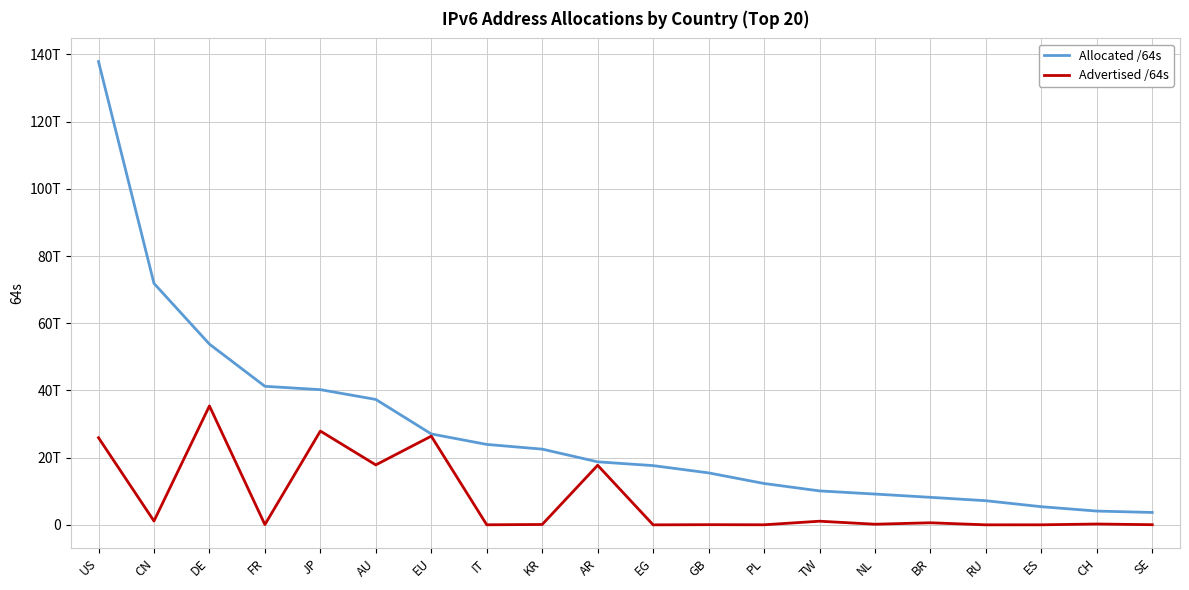

At which label does Advertised /64s reach its minimum?

EG